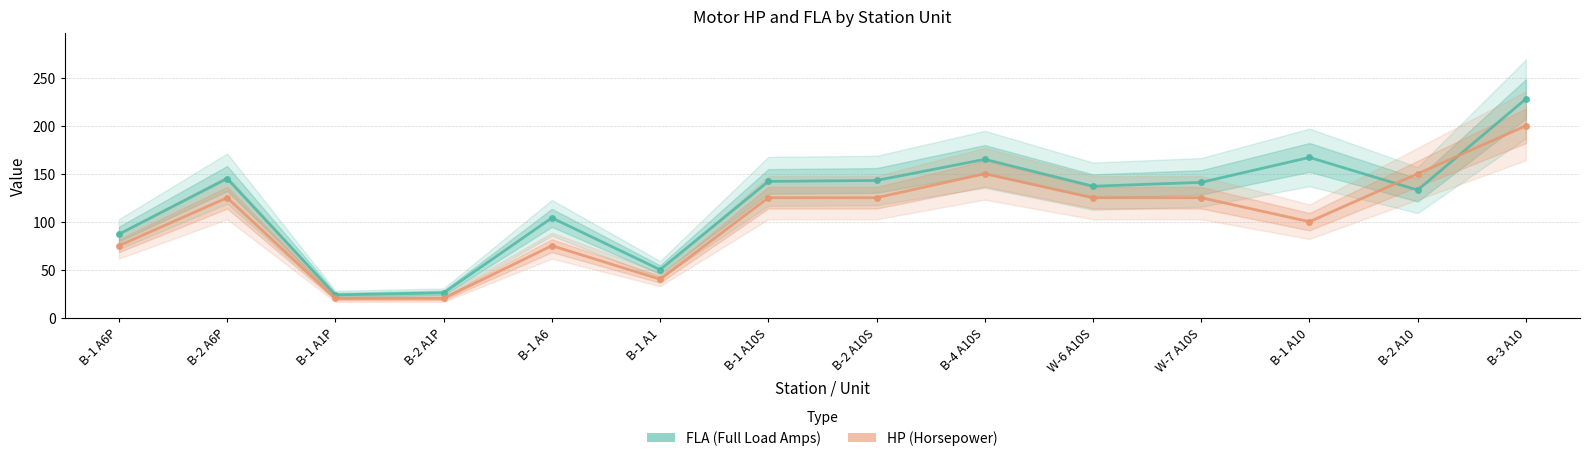

Where do HP (Horsepower) and FLA (Full Load Amps) first cross each other?

B-1 A10 and B-2 A10